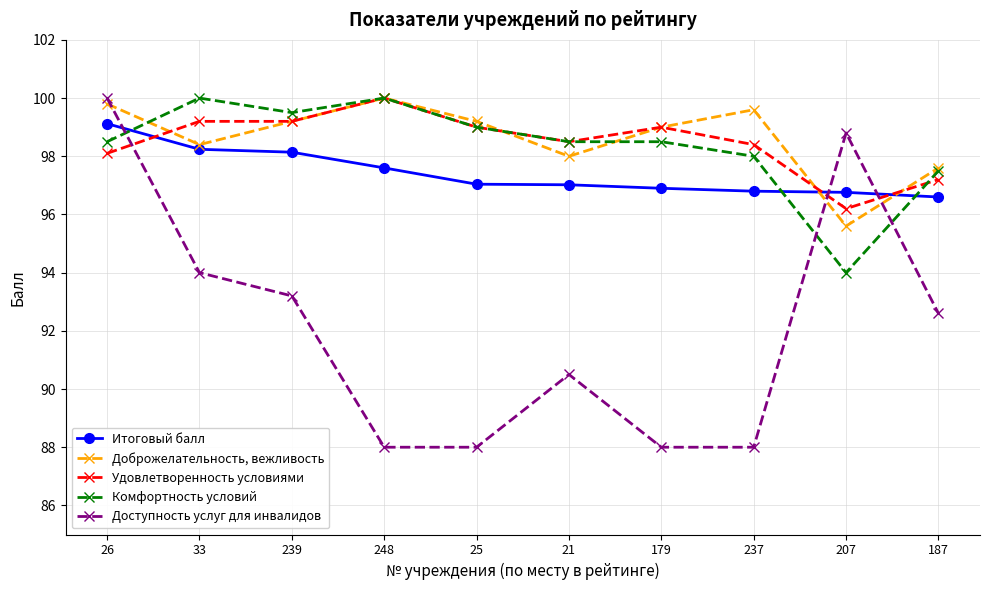

Between which two adjacent categories do Доступность услуг для инвалидов and Итоговый балл first intersect?

26 and 33